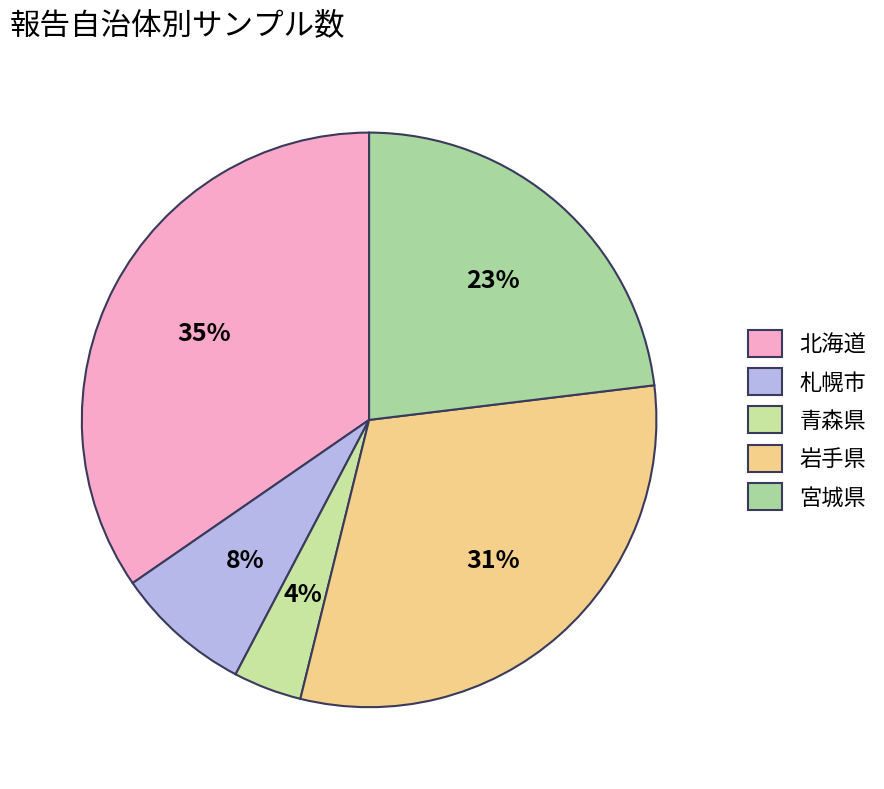

Rank the categories by value from lowest to highest.

青森県, 札幌市, 宮城県, 岩手県, 北海道